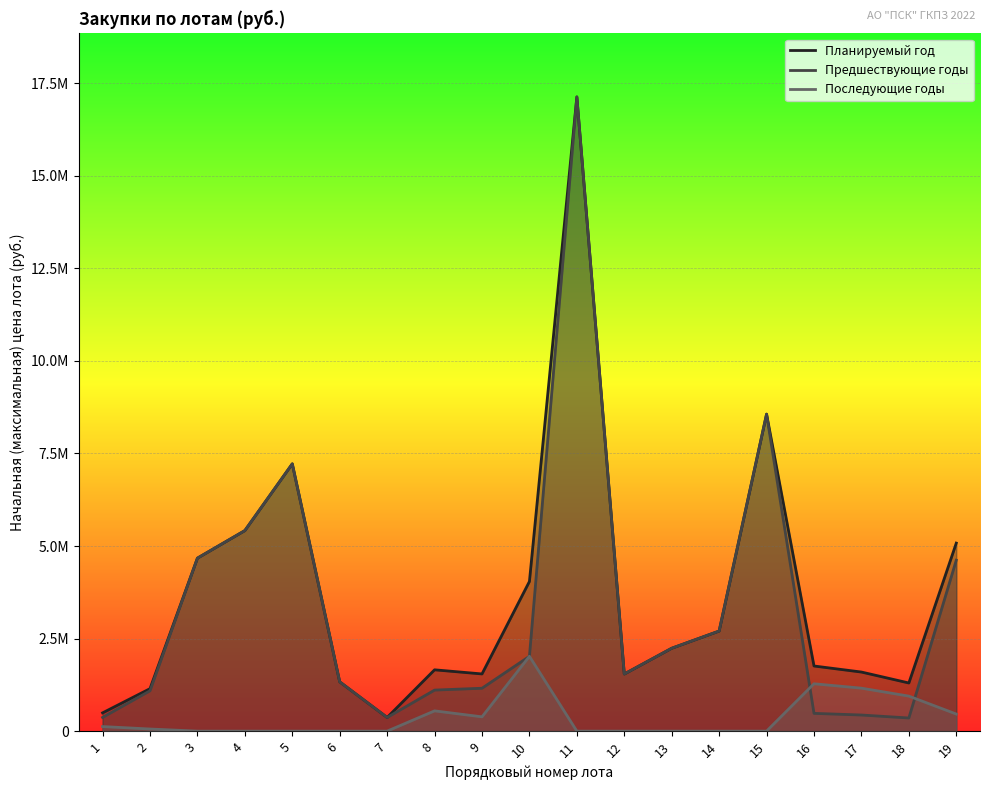

What is the maximum value for Предшествующие годы?

17129296.0